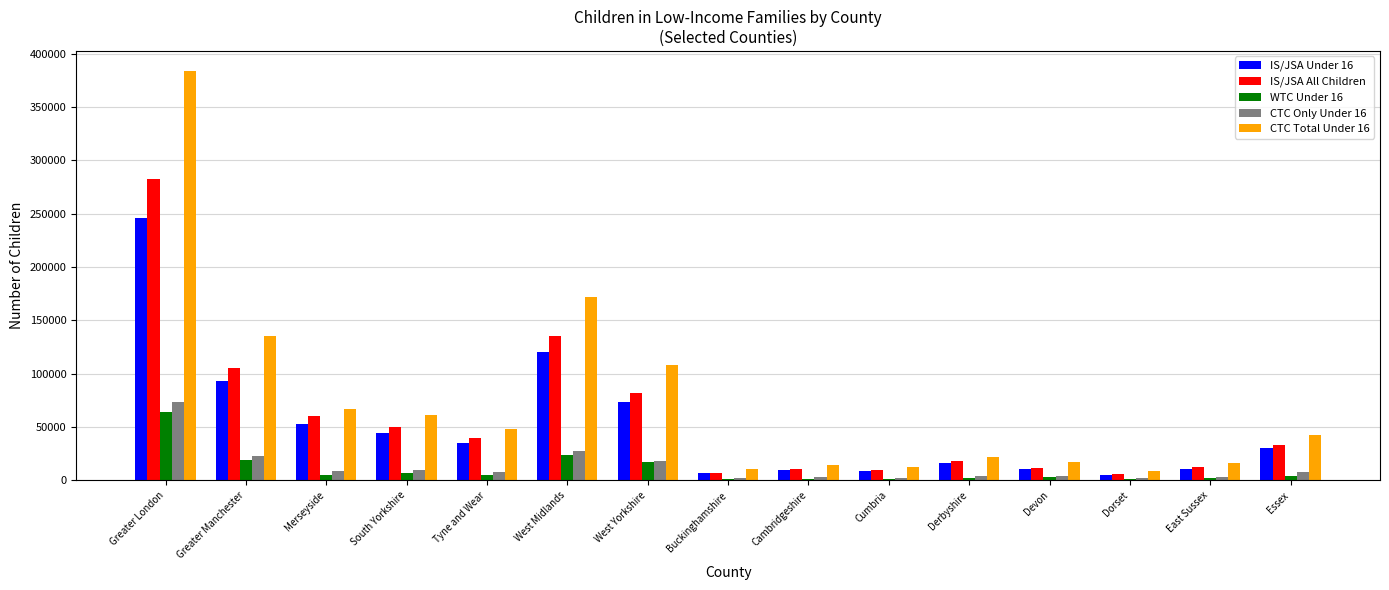

What is the total value across all series at Essex?

118300